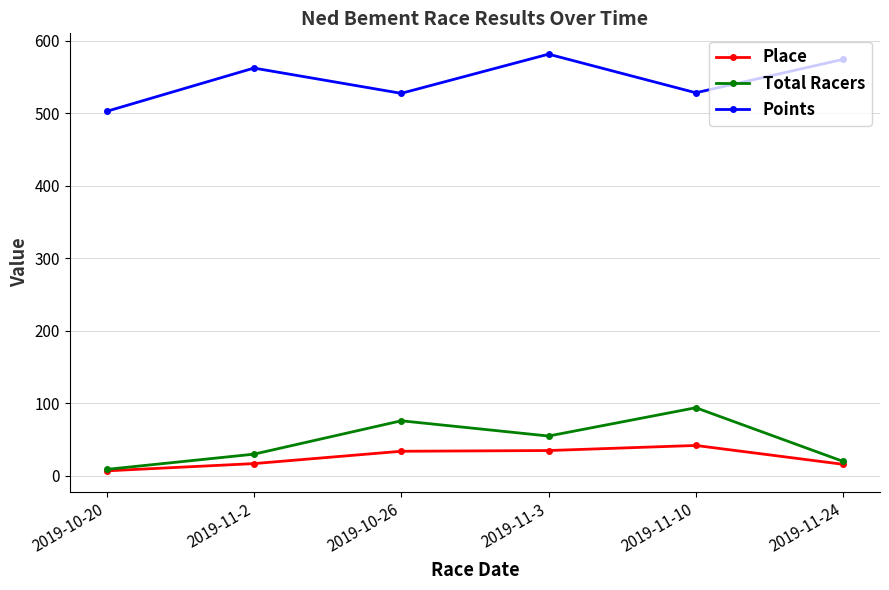

The value of Points at 2019-11-3 is 581.3. True or false?

True